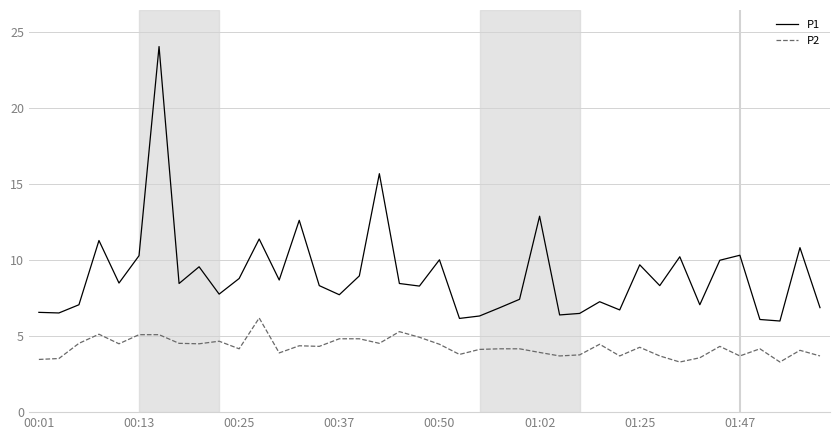

Count the number of categories in the chart.

40